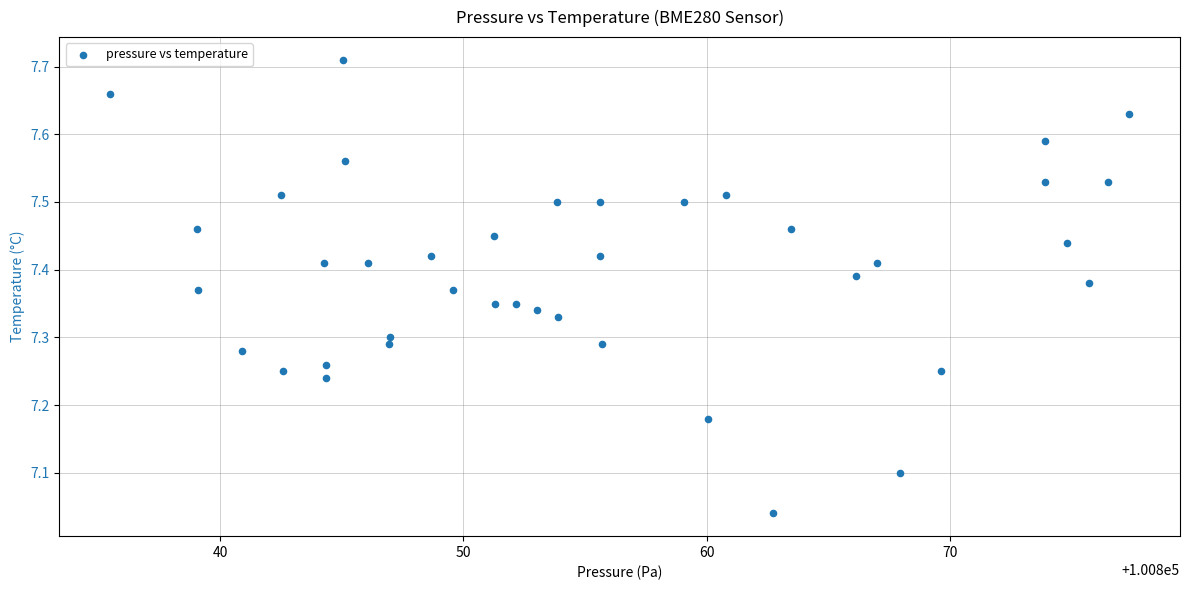

What is the range of X values (max minus min)?

41.9